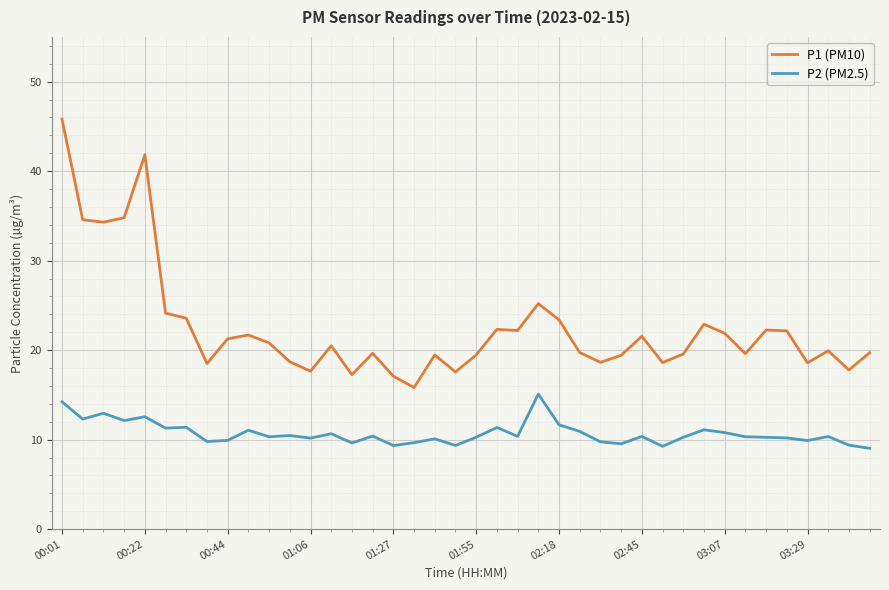

Rank the series by their maximum value, from lowest to highest.

P2 (PM2.5), P1 (PM10)